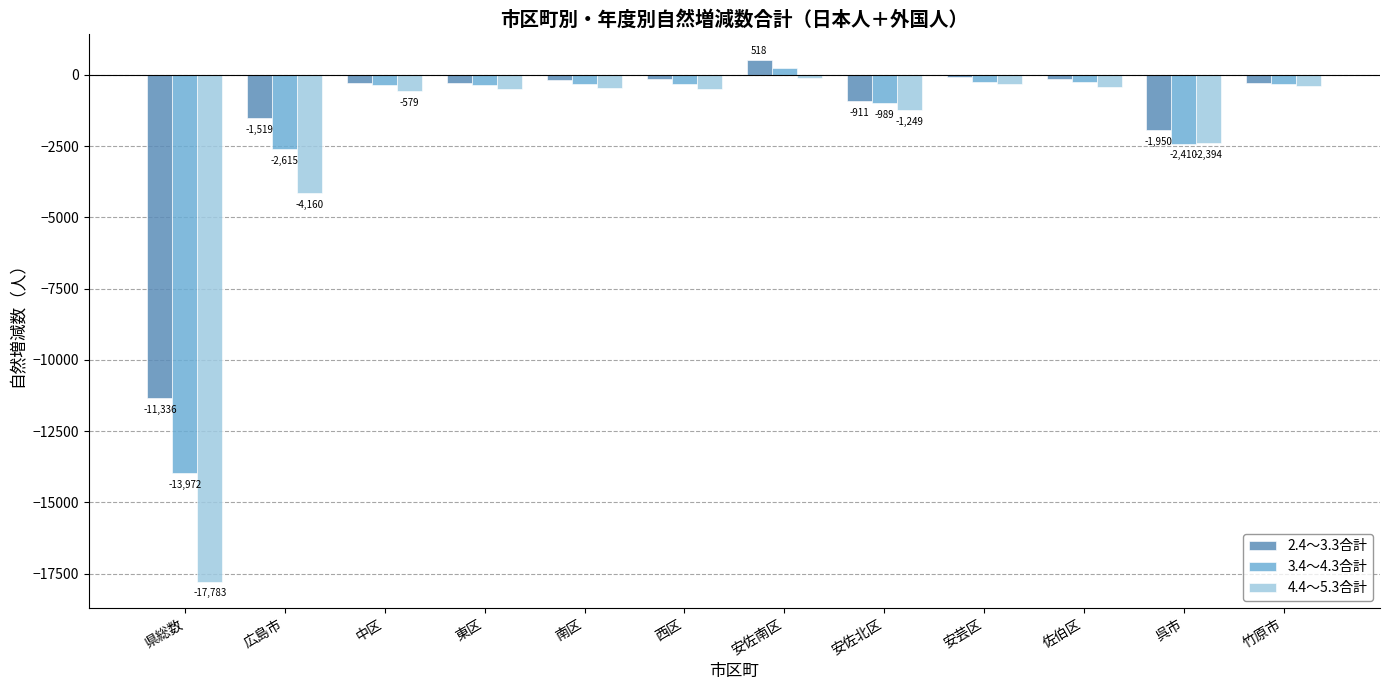

Is it true that 3.4～4.3合計 equals -989 at 安佐北区?

True